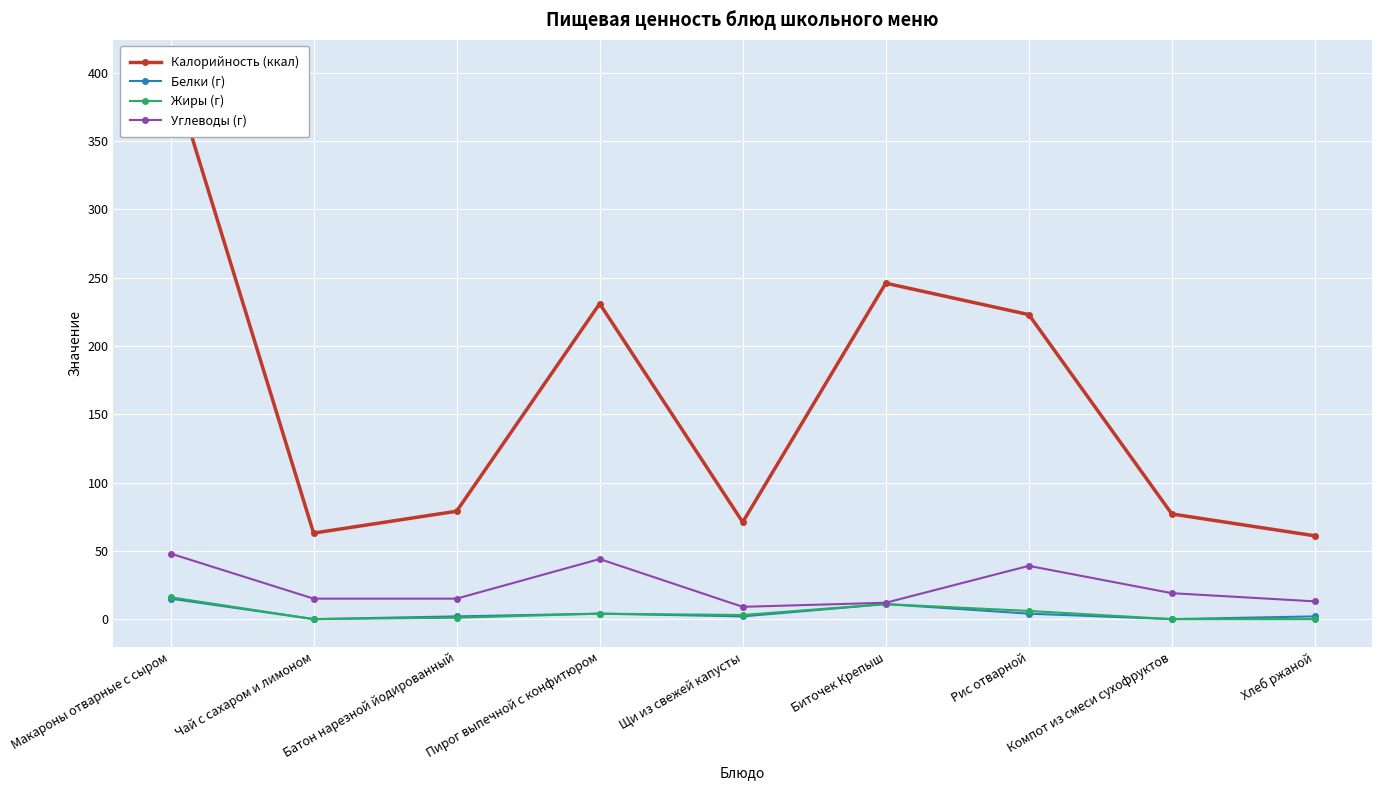

At which label does Углеводы (г) reach its minimum?

Щи из свежей капусты